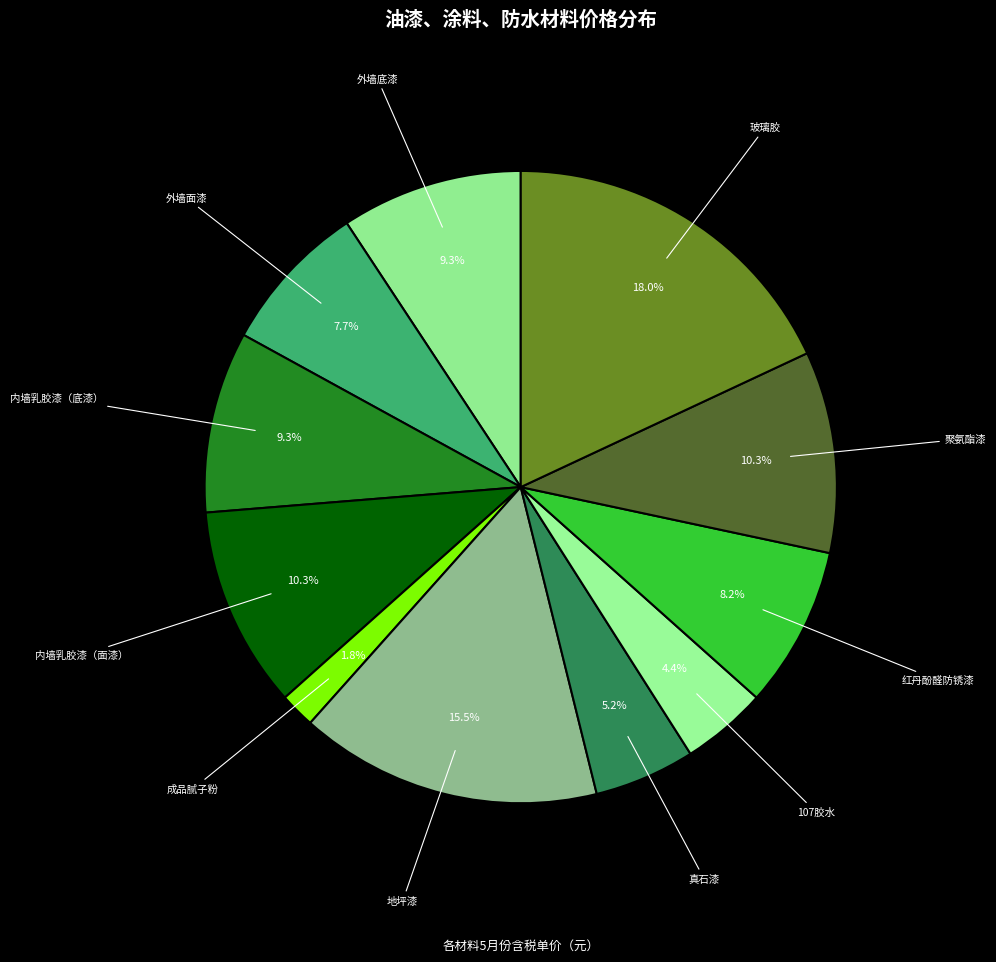

The 玻璃胶 slice represents 18% of the pie. True or false?

True